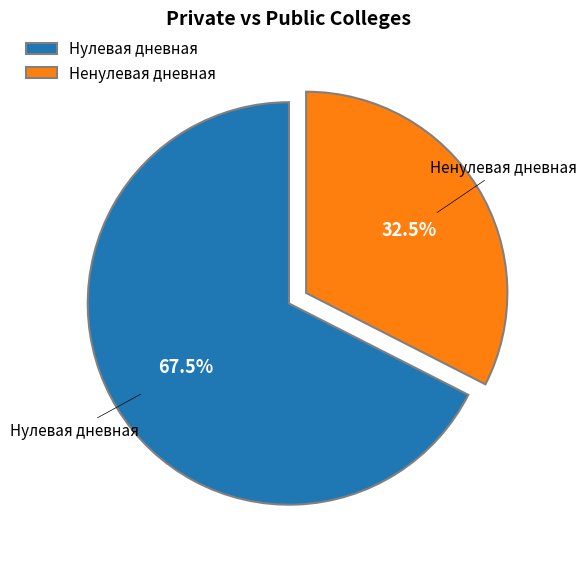

What is the ratio of the value at Нулевая дневная to the value at Ненулевая дневная?

2.1